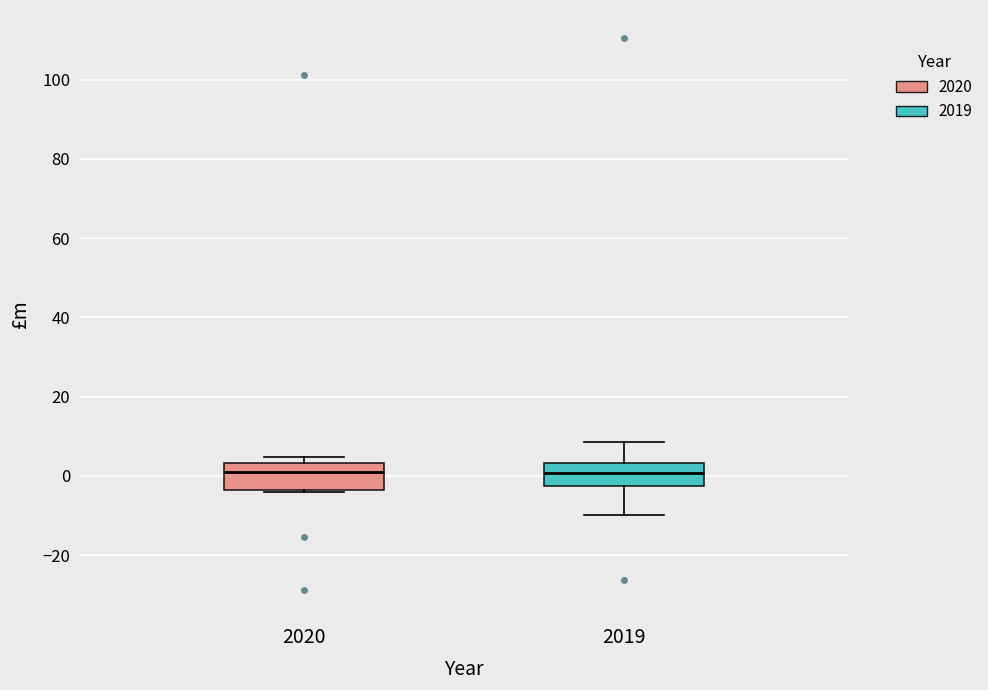

Reading left to right, read every box against the y-axis: the position of its median line, the range the box covers, and the ends of its whiskers. The values are not printed on the chart, so give them approximately, as read against the axis.

2020: median 2, box -4 to 4, whiskers -4 to 4 (just above the box's upper edge)
2019: median 0, box -2 to 4, whiskers -10 to 8